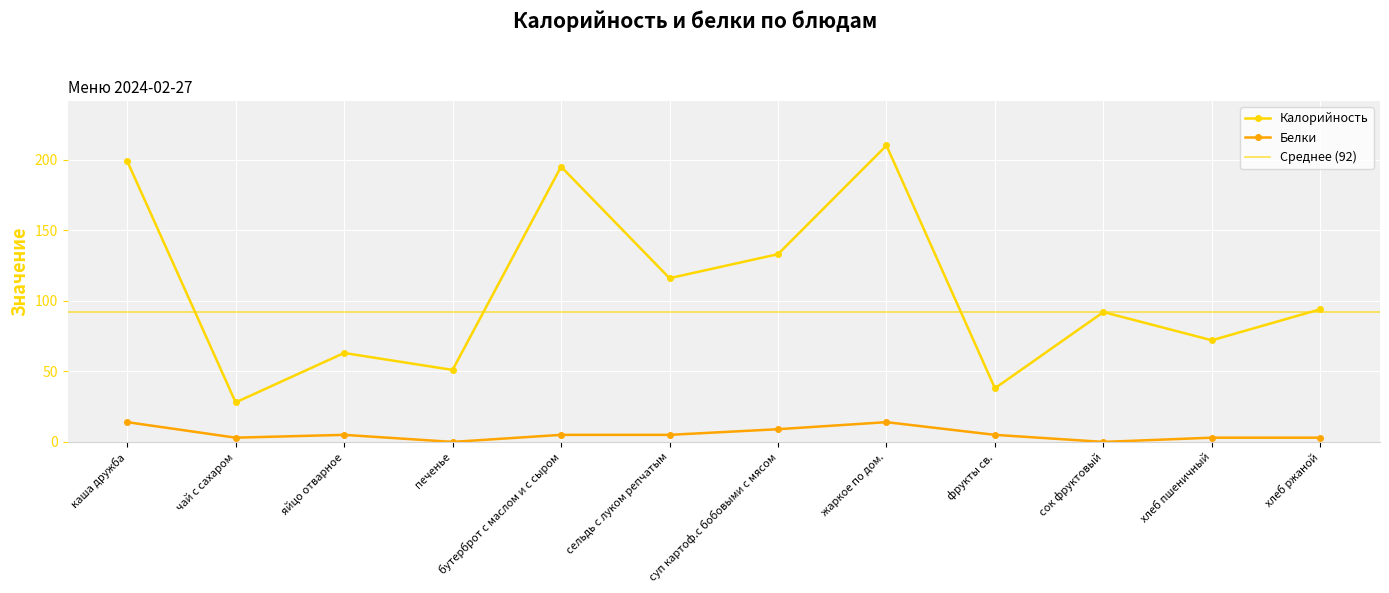

Rank the categories by Калорийность value from highest to lowest.

жаркое по дом., каша дружба, бутерброт с маслом и с сыром, суп картоф.с бобовыми с мясом, сельдь с луком репчатым, хлеб ржаной, сок фруктовый, хлеб пшеничный, яйцо отварное, печенье, фрукты св., чай с сахаром